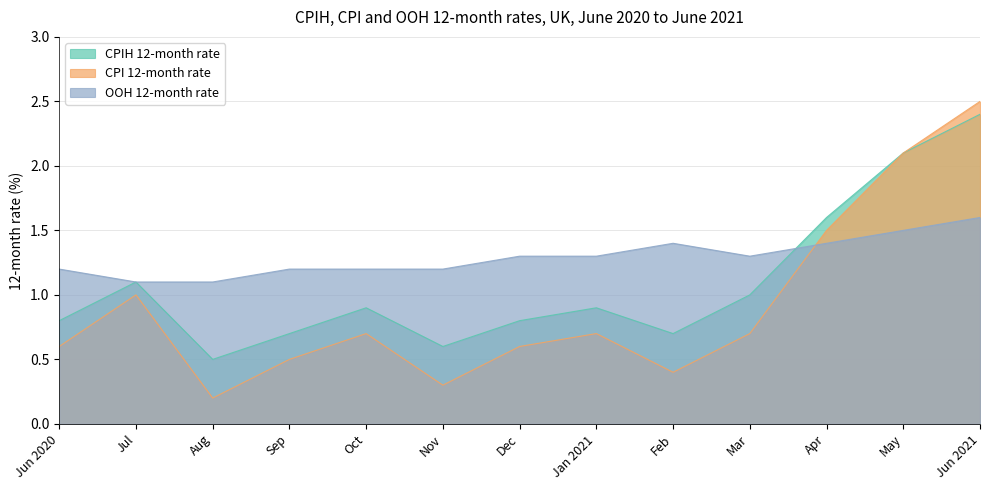

What is the difference between the maximum and second lowest values in the CPI 12-month rate series?

2.2